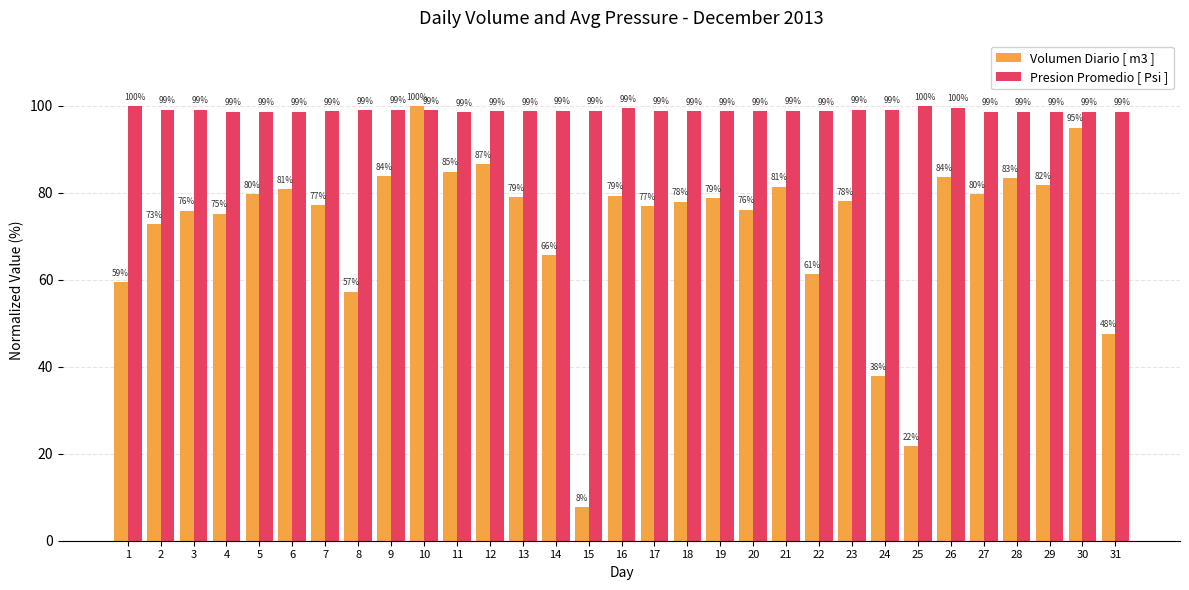

Which series changed the most between 29 and 30?

Volumen Diario [ m3 ]